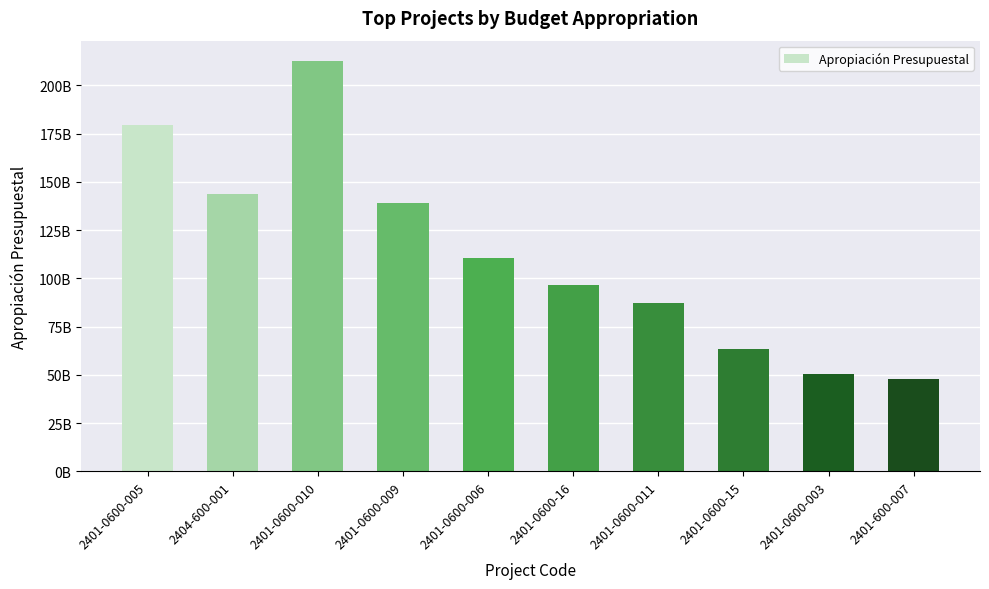

What is the change in value from 2404-600-001 to 2401-600-007?

-95975158291